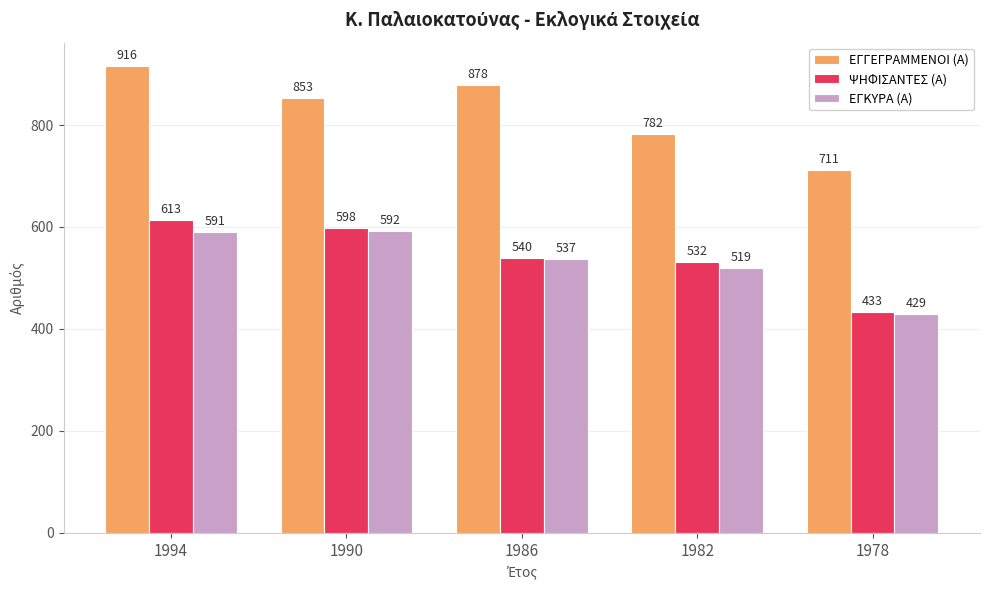

True or false: ΕΓΚΥΡΑ (Α) has a value of 131 at 1982.

False